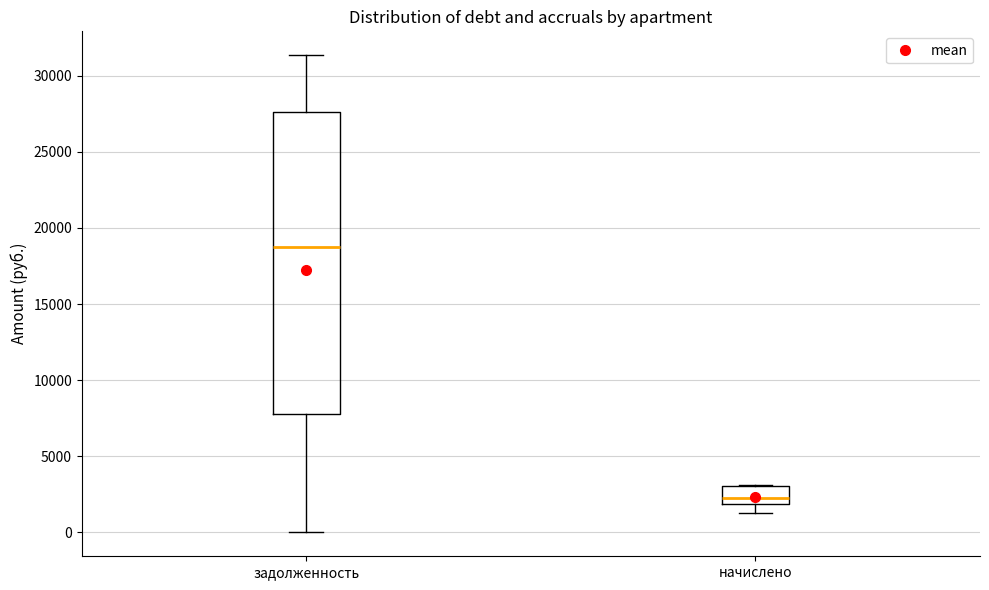

Which box is the tallest, from its lower edge to its upper edge?

задолженность